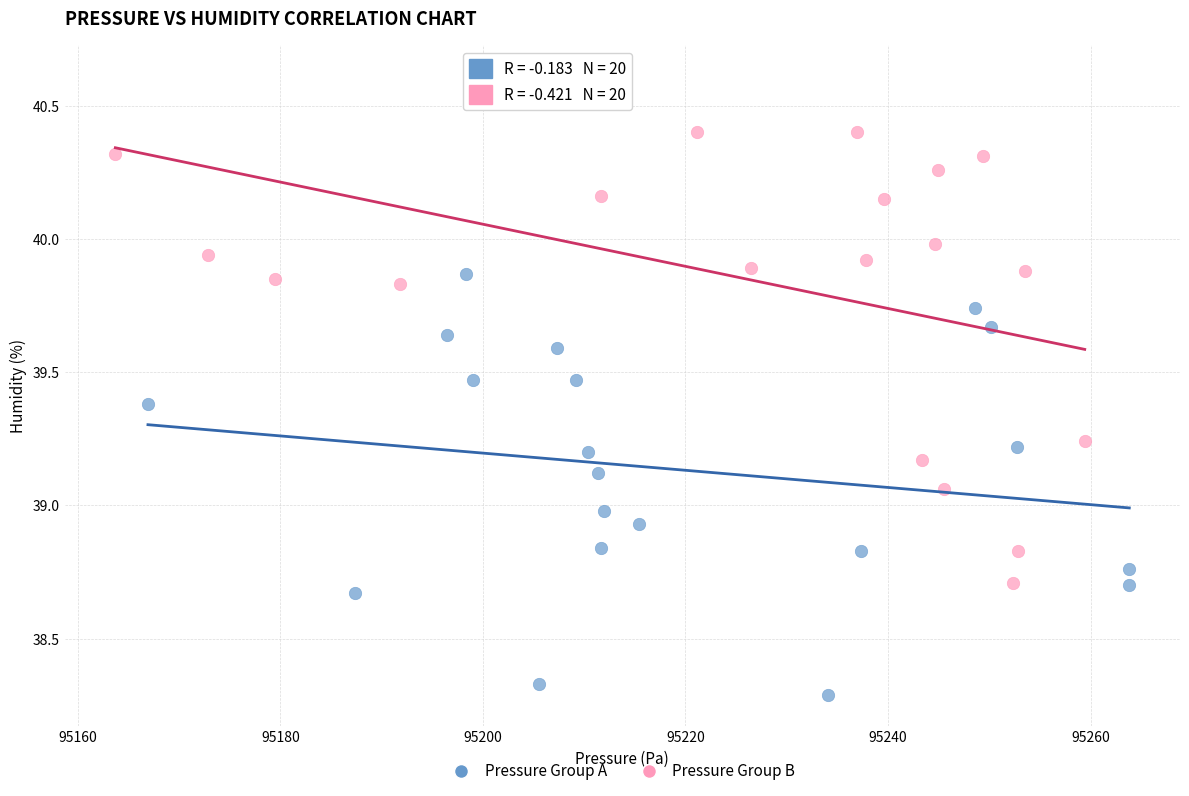

Which series contains the highest Y value?

Pressure Group B